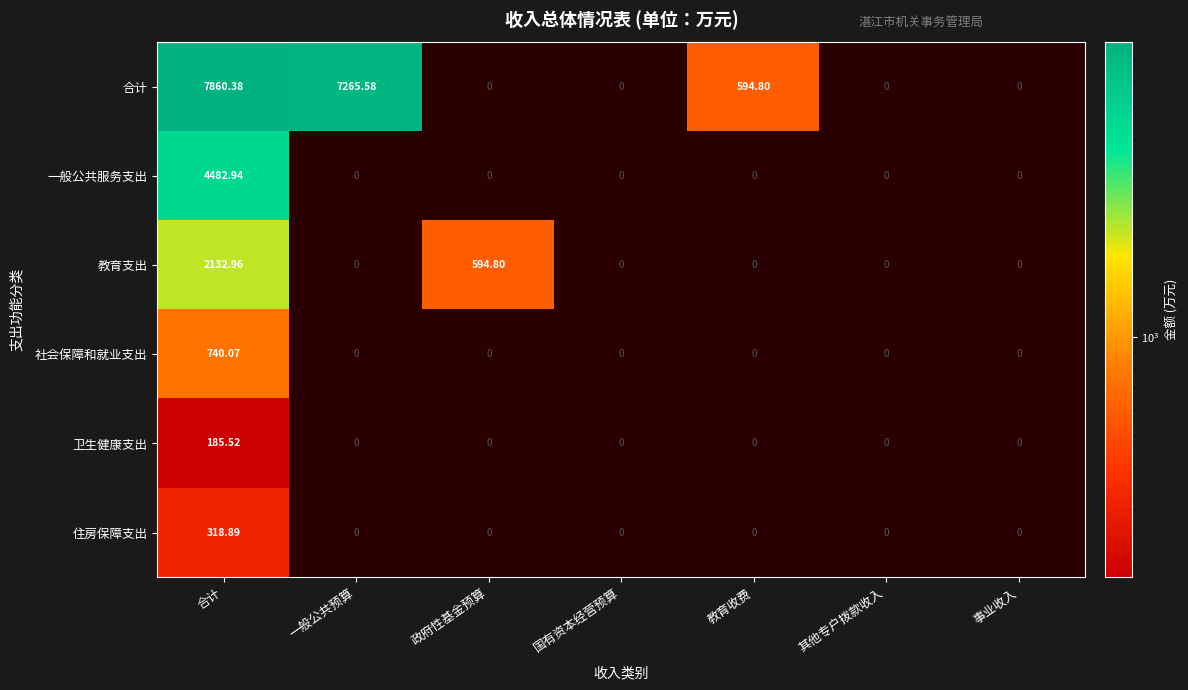

Count the number of data series in this chart.

6